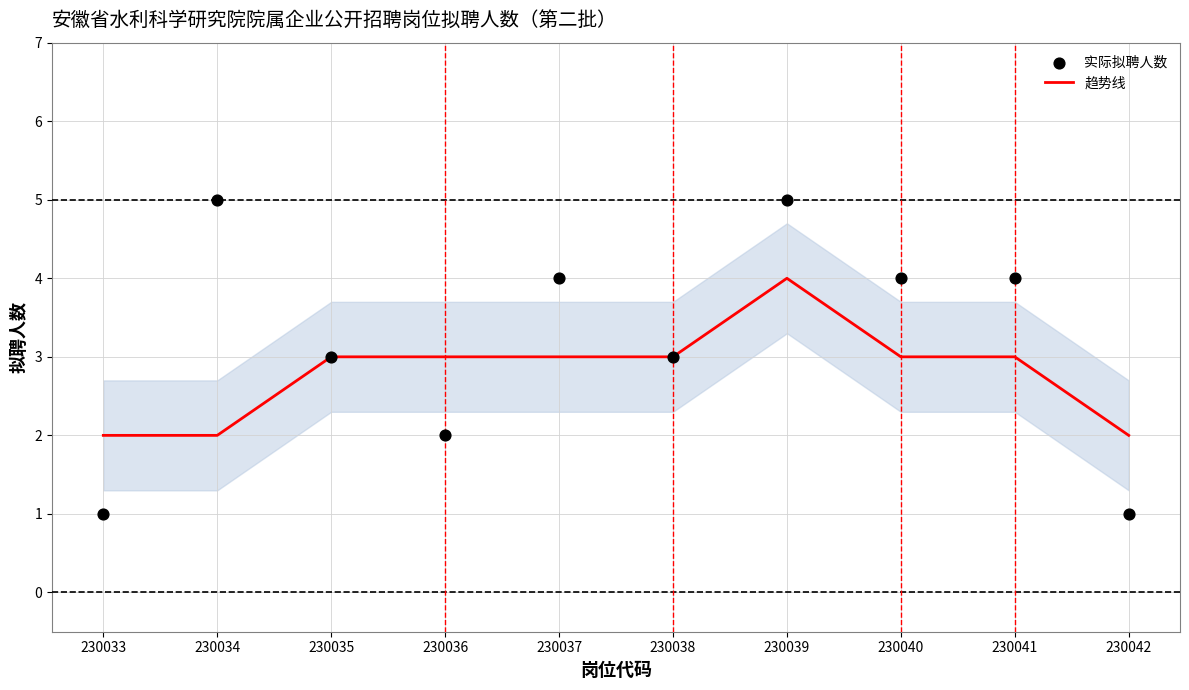

At how many categories does at least one series exceed 1?

10